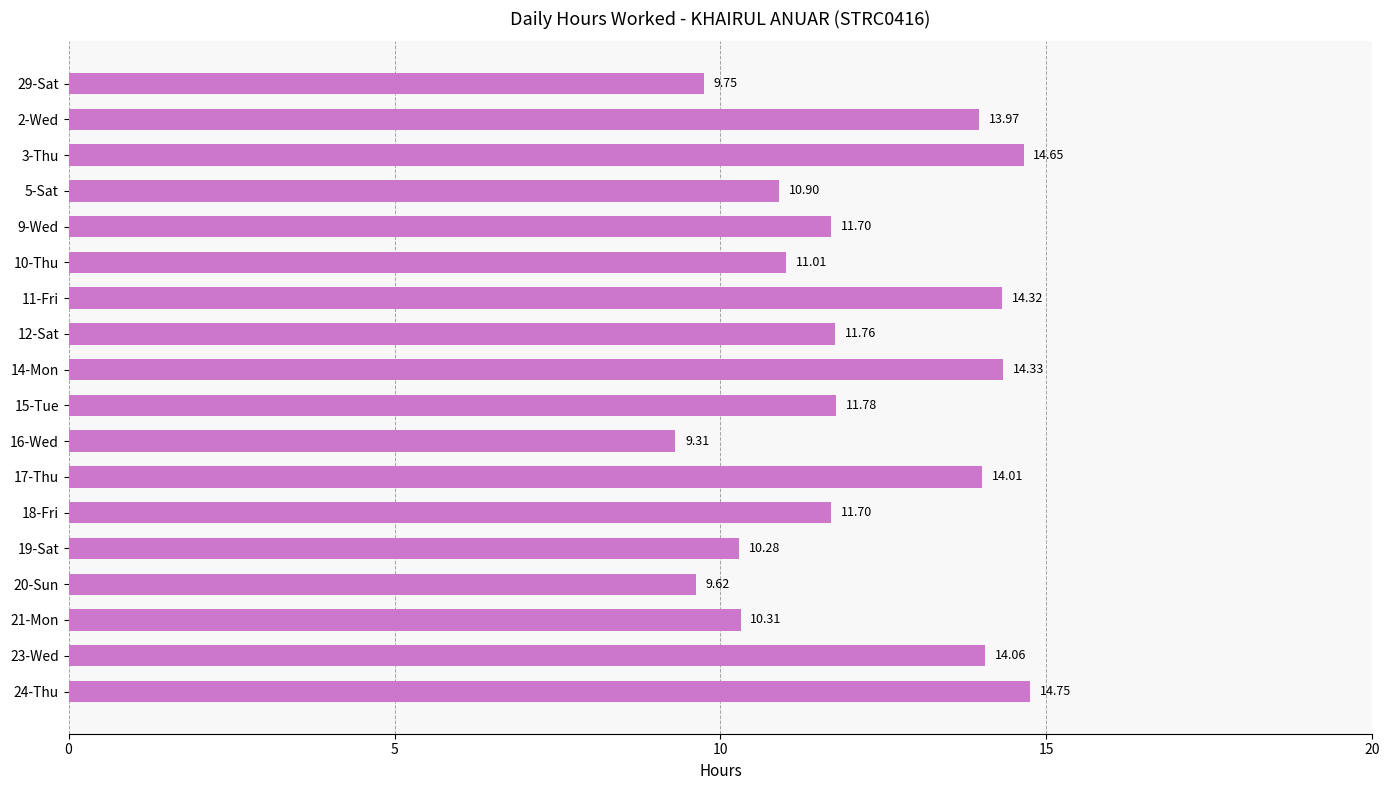

Approximately how many times larger is the value at 18-Fri compared to 15-Tue?

1.0